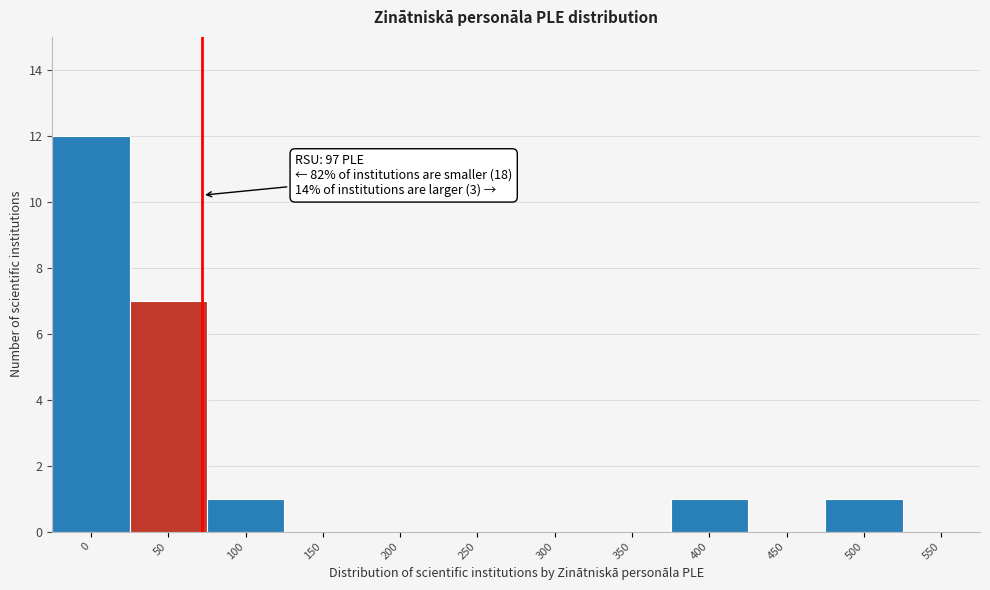

Reading left to right, what are all the values shown in this chart?

0=12	50=7	100=1	150=0	200=0	250=0	300=0	350=0	400=1	450=0	500=1	550=0